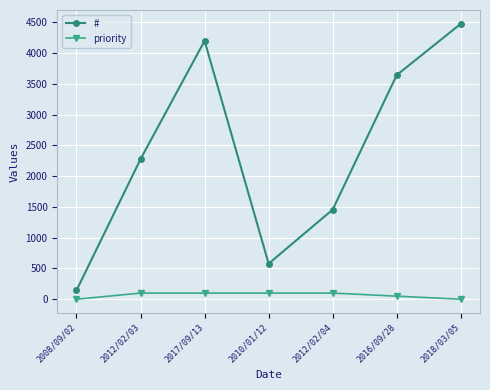

List the series in order of their overall mean, highest first.

#, priority